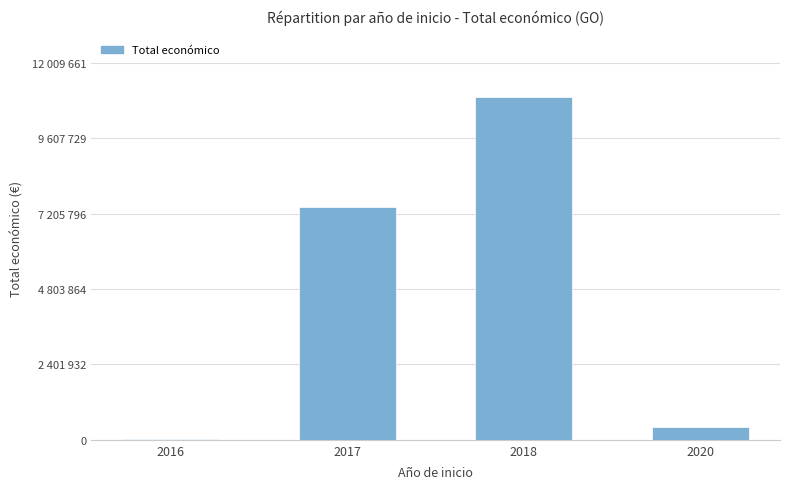

Reading left to right, list all the values displayed in this chart.

12000	7421827	10917874	410154